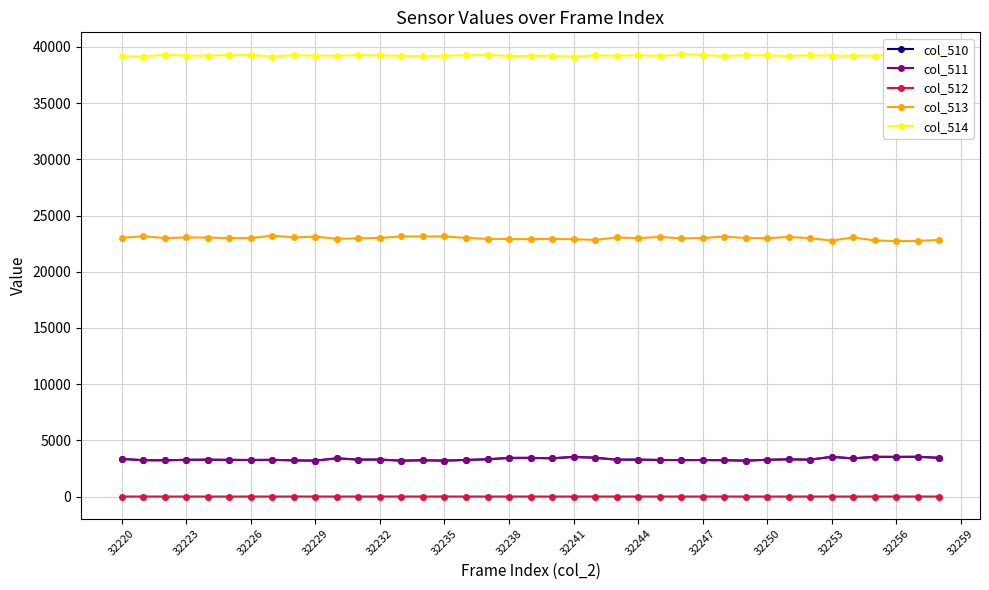

What is the average value of the col_514 series?

39229